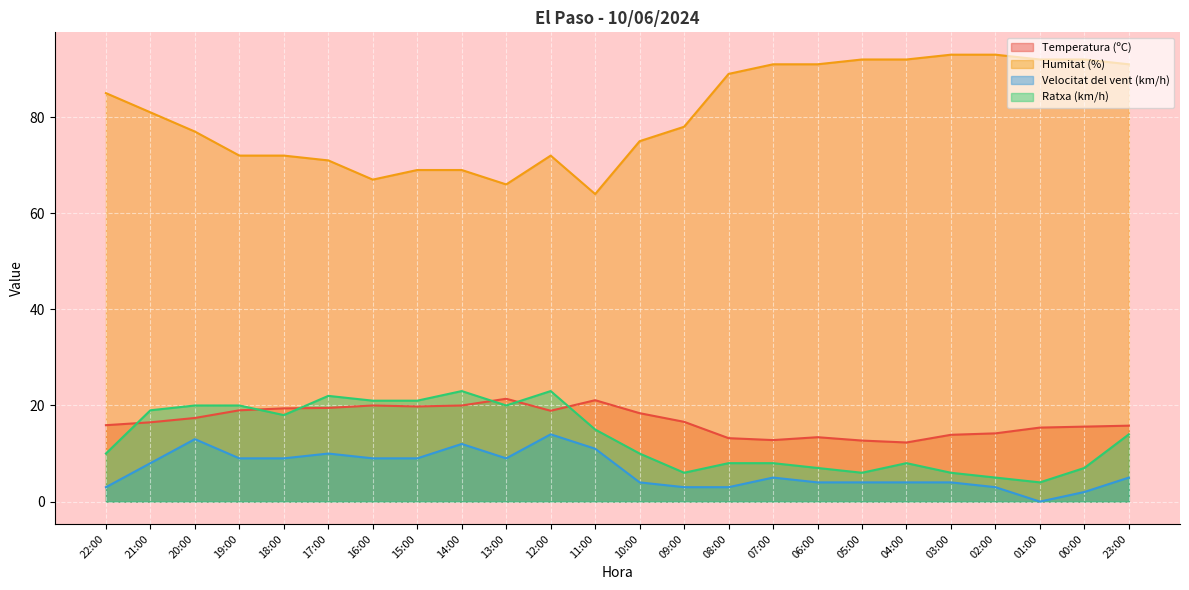

What is the total value across all series at 22:00?

113.9